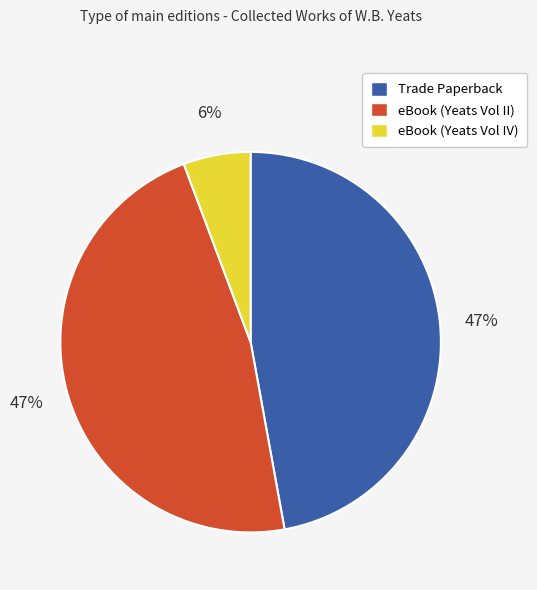

How many segments does this pie chart have?

3